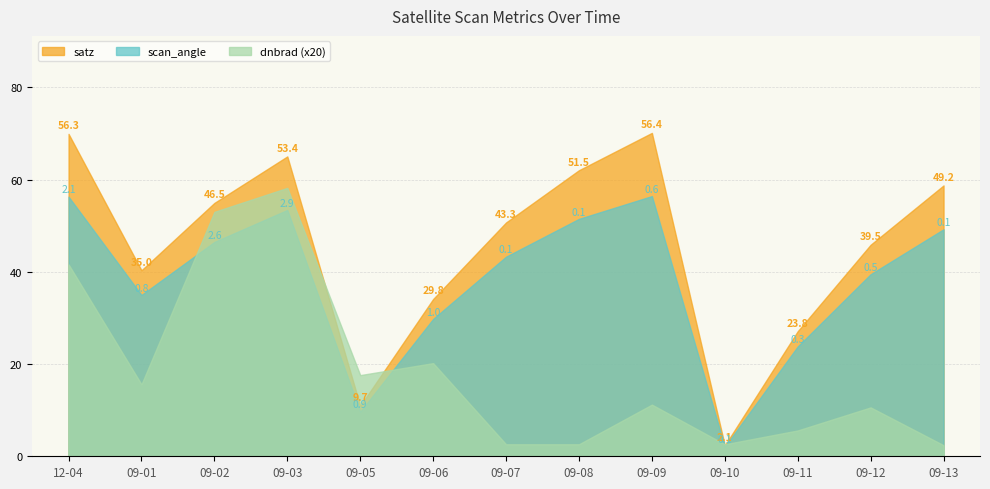

Between 2012-09-09 and 2012-09-12, which series saw the biggest shift?

satz